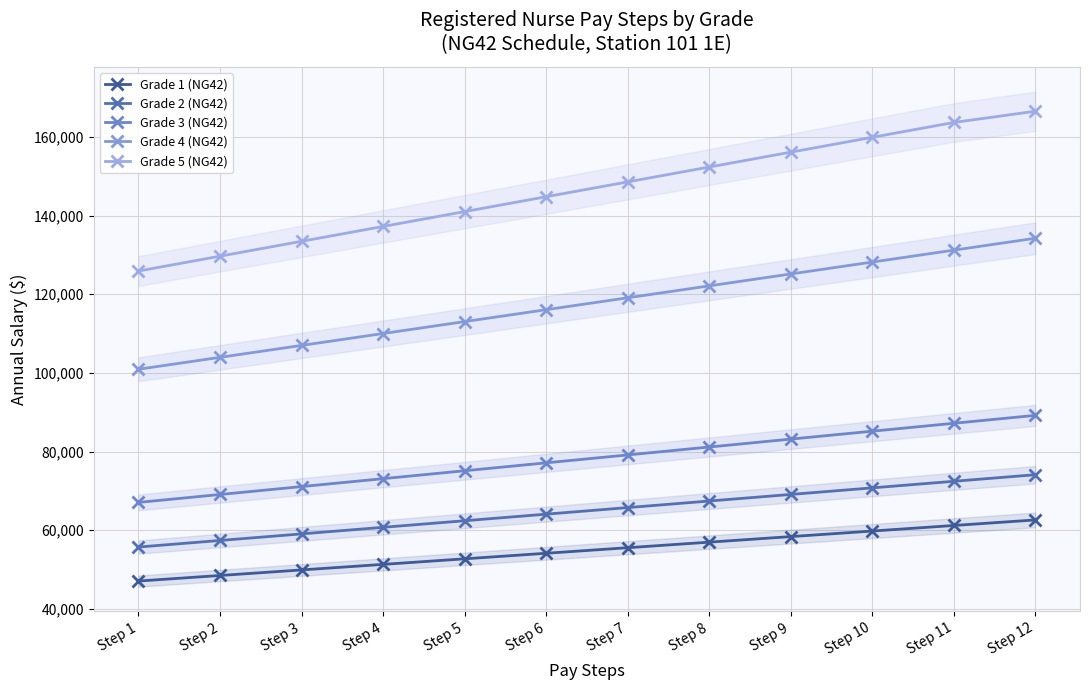

What is the sum of the Grade 1 (NG42) values at Step 10 and Step 11?

120978